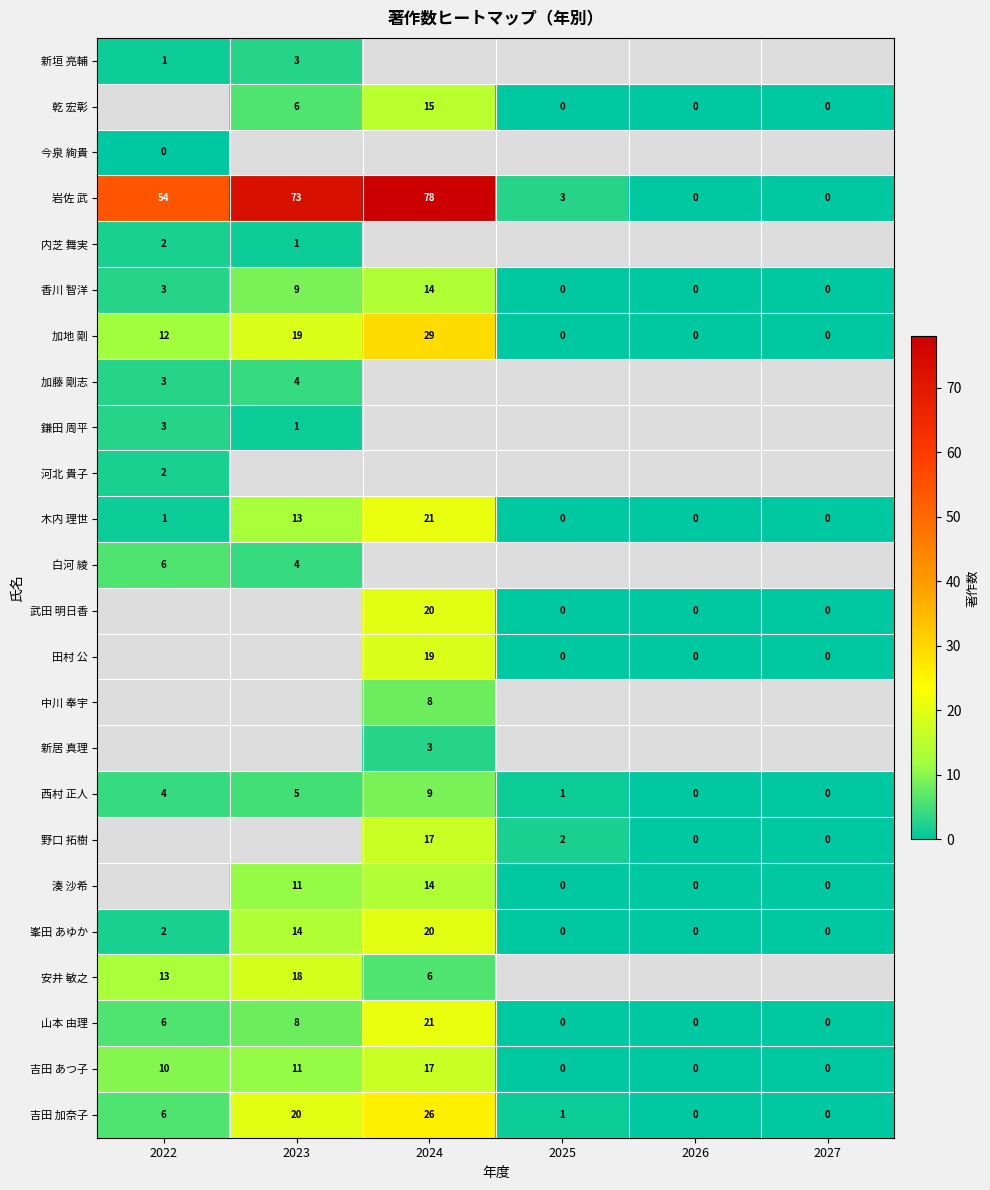

Between 2023 and 2024, which is larger?

2024